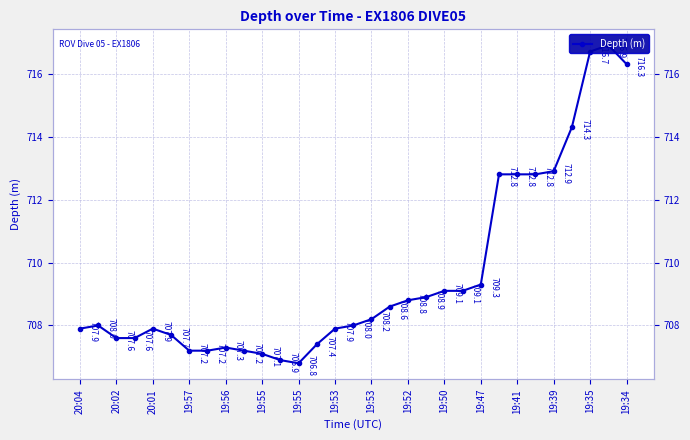

Does the chart have visible grid lines?

Yes